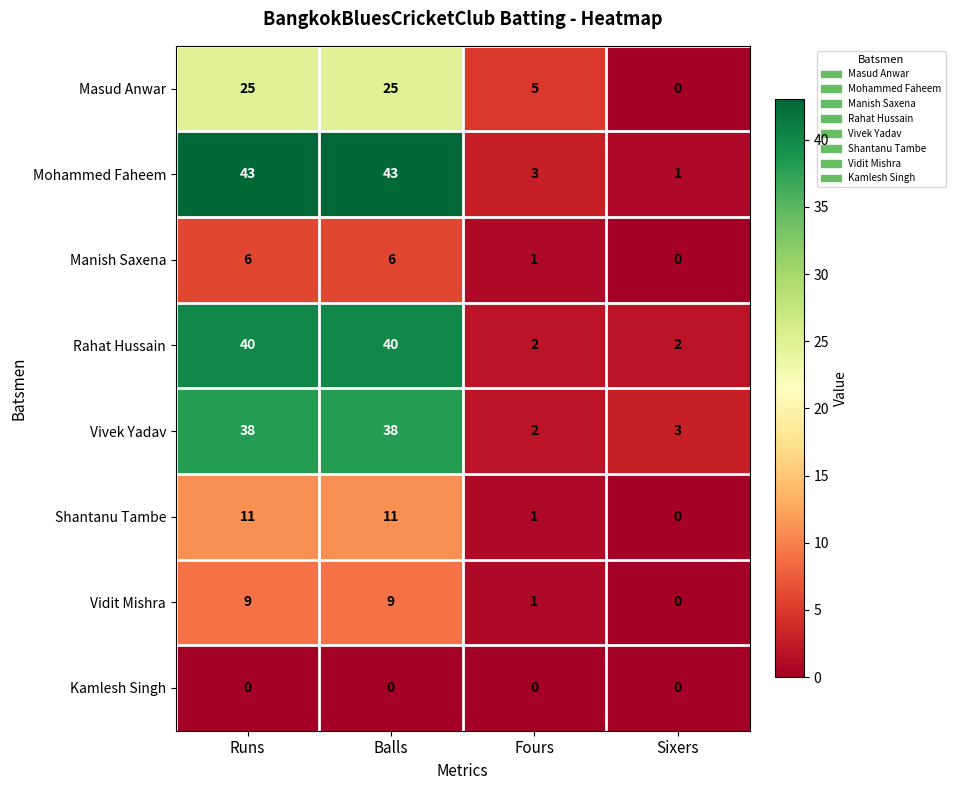

What is the difference between the highest and lowest values at Fours?

5